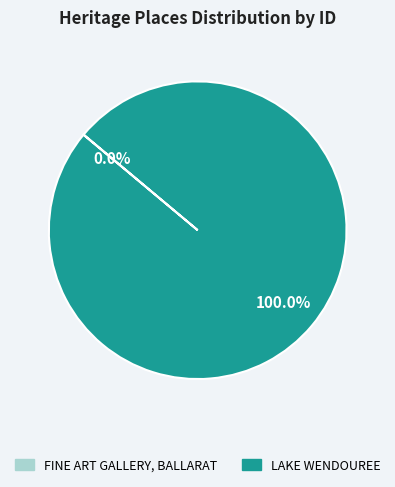

Which slice represents more than half of the pie?

LAKE WENDOUREE